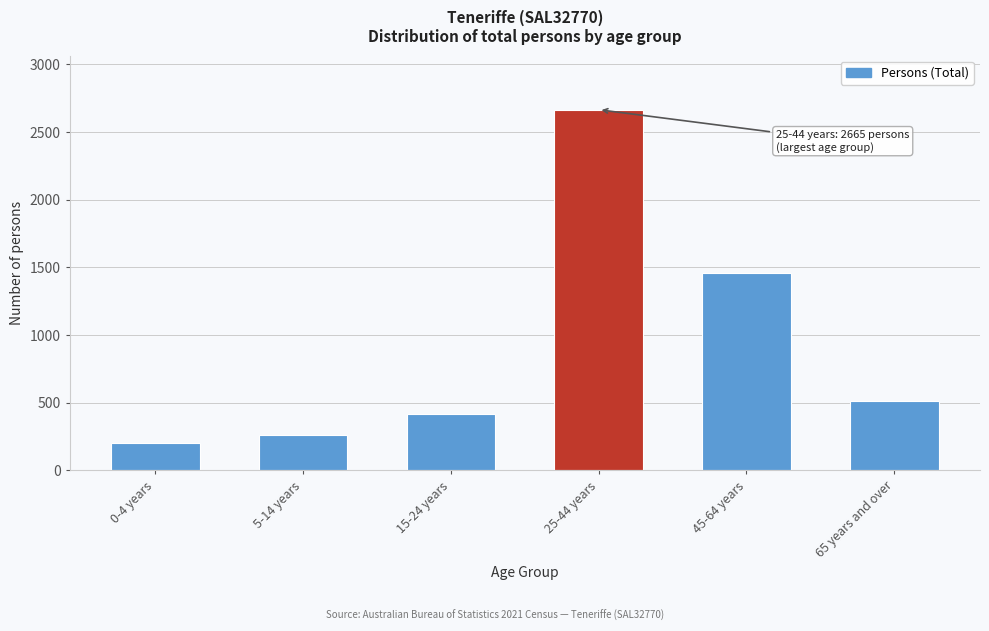

Reading left to right, list all the values displayed in this chart.

0-4 years=202	5-14 years=261	15-24 years=416	25-44 years=2665	45-64 years=1460	65 years and over=516